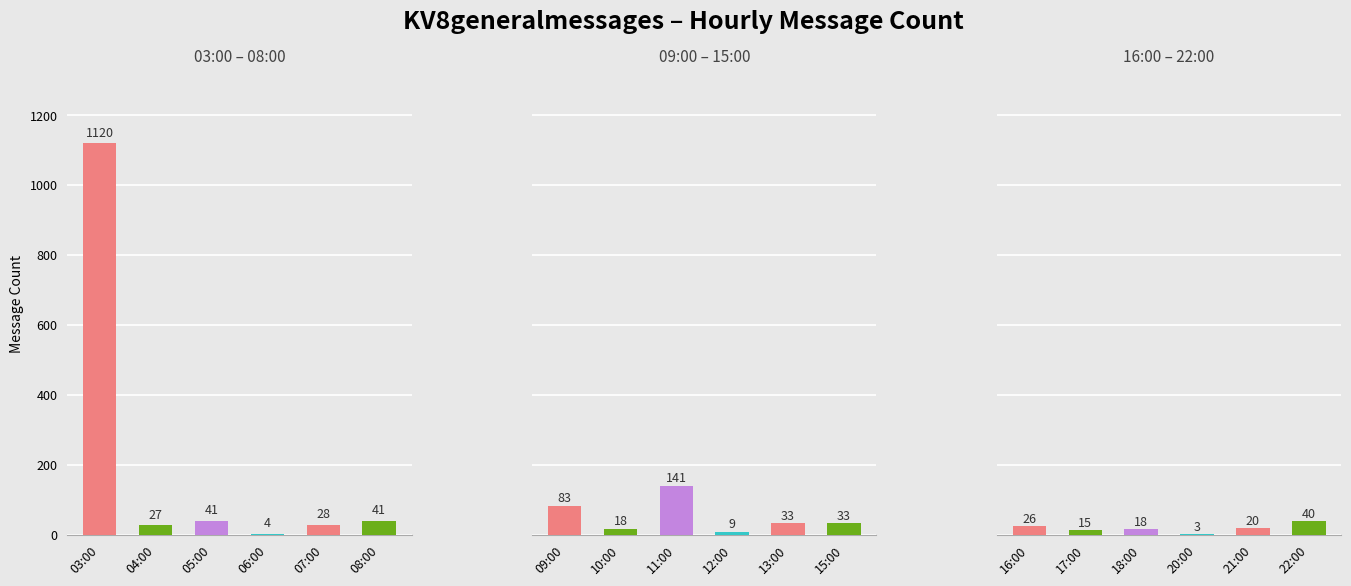

True or false: the data shows 10 at 18:00.

False